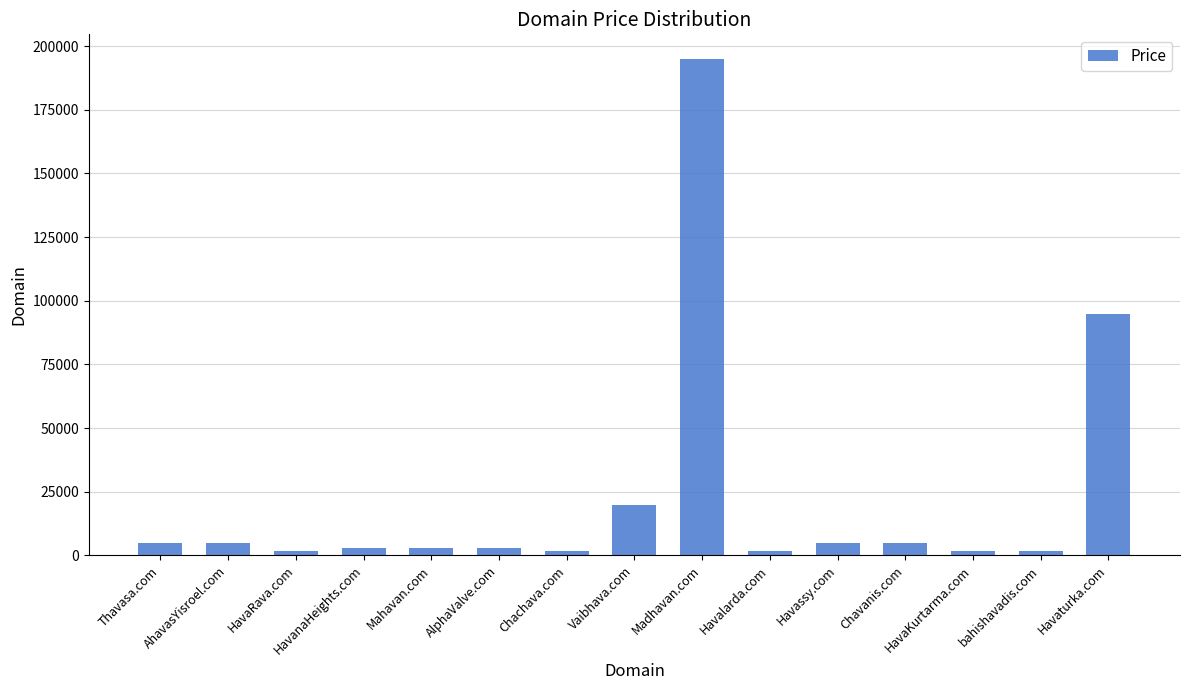

What is the average value?

23155